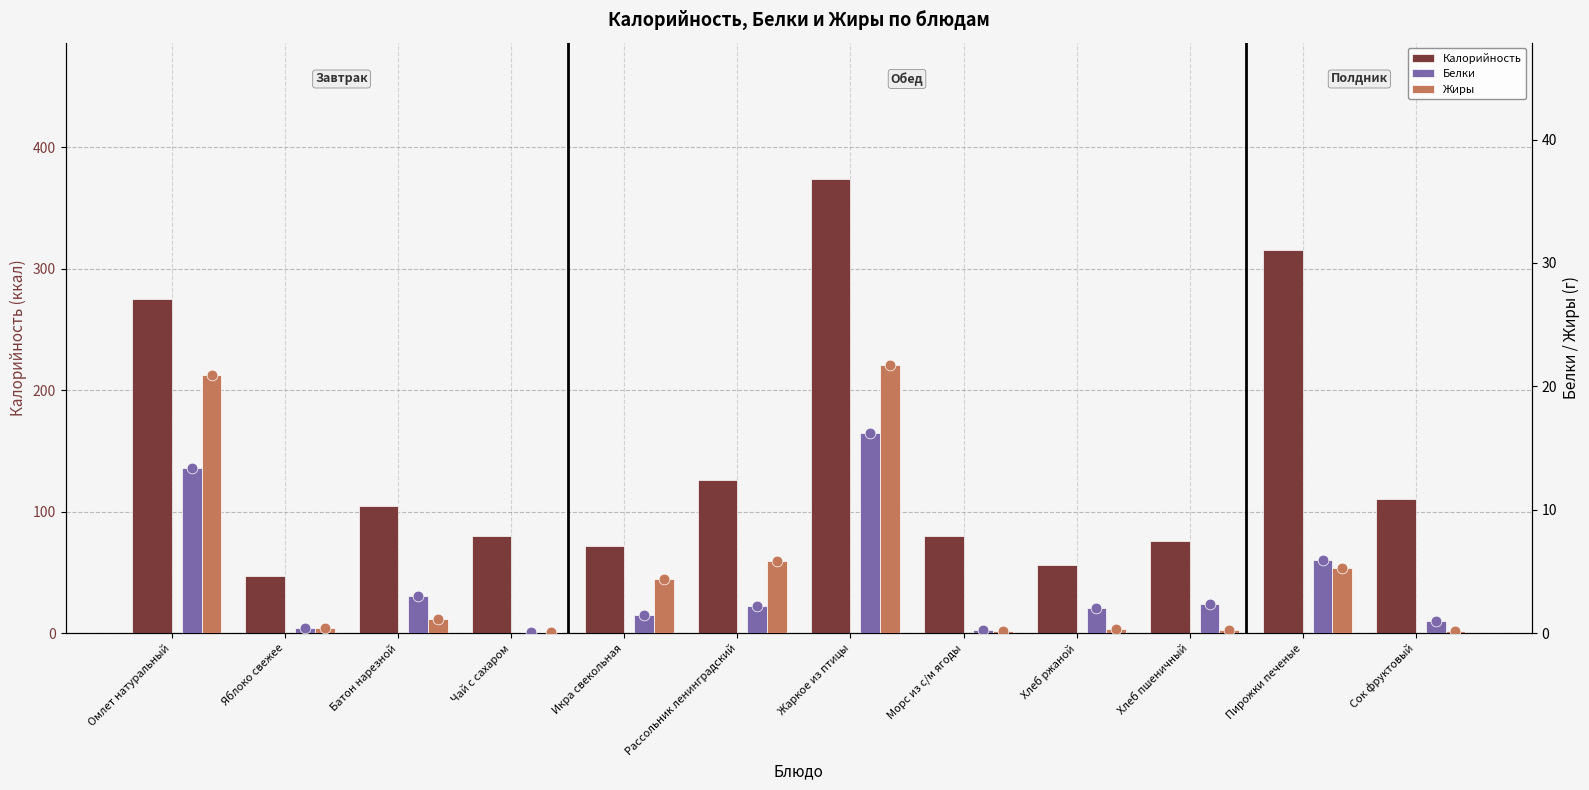

Which series has the largest total across all categories?

Калорийность